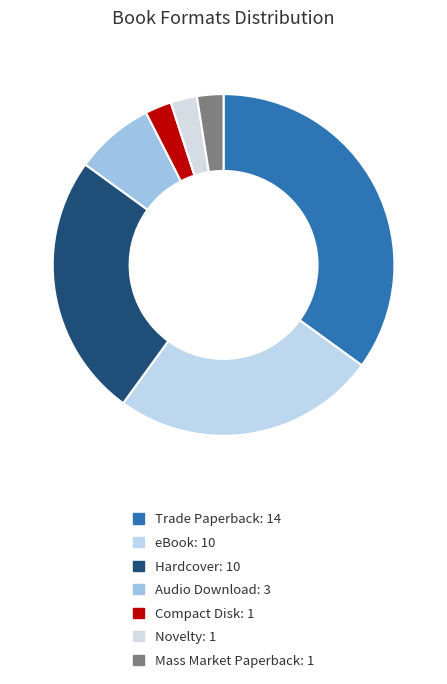

To the nearest percent, what portion does Trade Paperback represent?

35%